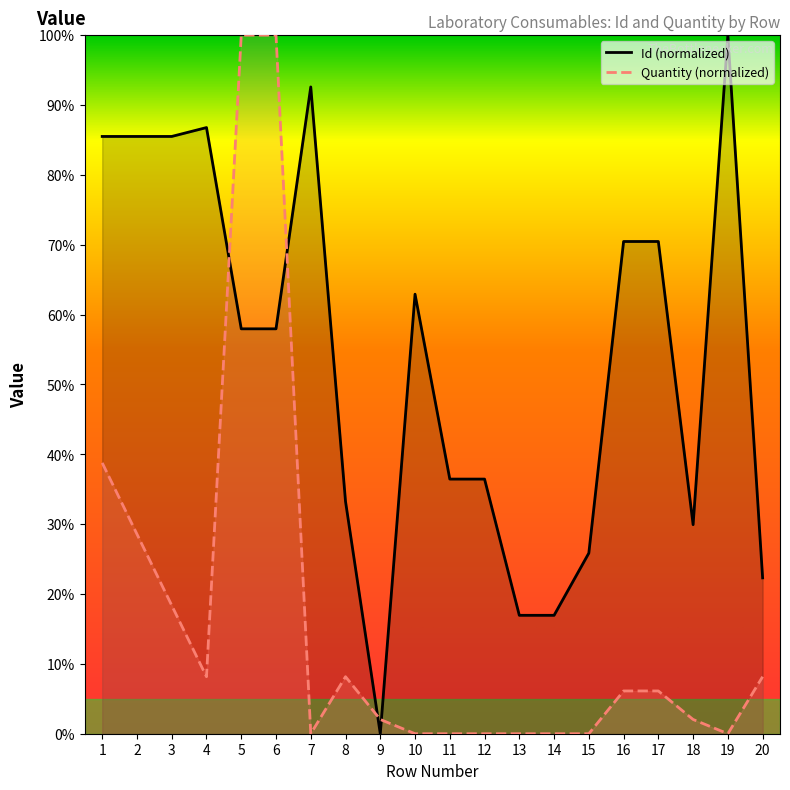

Reading left to right, transcribe all the data shown in this chart.

Id: 85.5	85.5	85.5	86.8	58.0	58.0	92.6	33.2	0.0	62.9	36.5	36.5	16.9	16.9	25.9	70.5	70.5	29.9	100.0	22.3
Quantity: 38.8	28.6	18.4	8.2	100.0	100.0	0.0	8.2	2.0	0.0	0.0	0.0	0.0	0.0	0.0	6.1	6.1	2.0	0.0	8.2